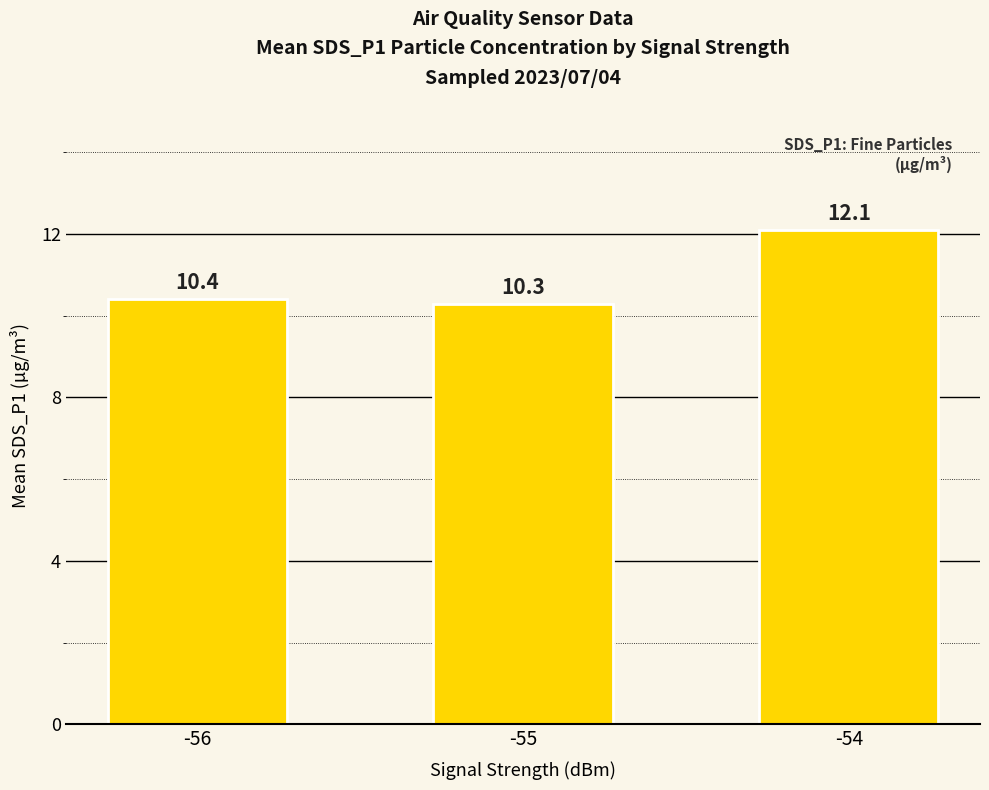

Between -54 and -55, which is larger?

-54